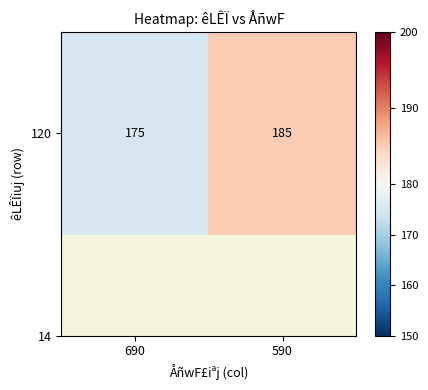

Read the value at 690.

175